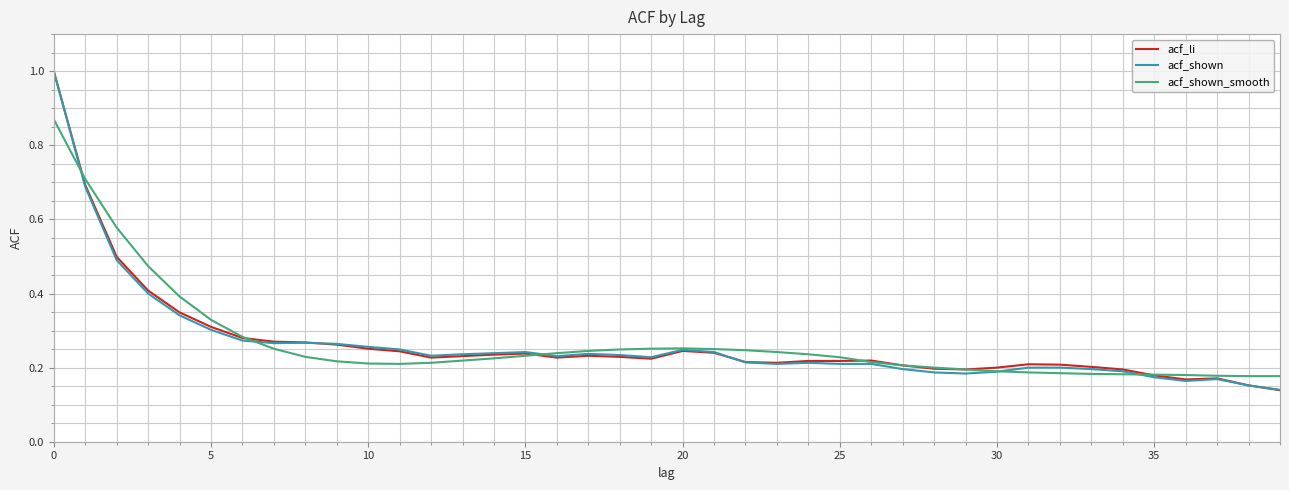

True or false: acf_shown_smooth has more than 1 interior local peaks.

False